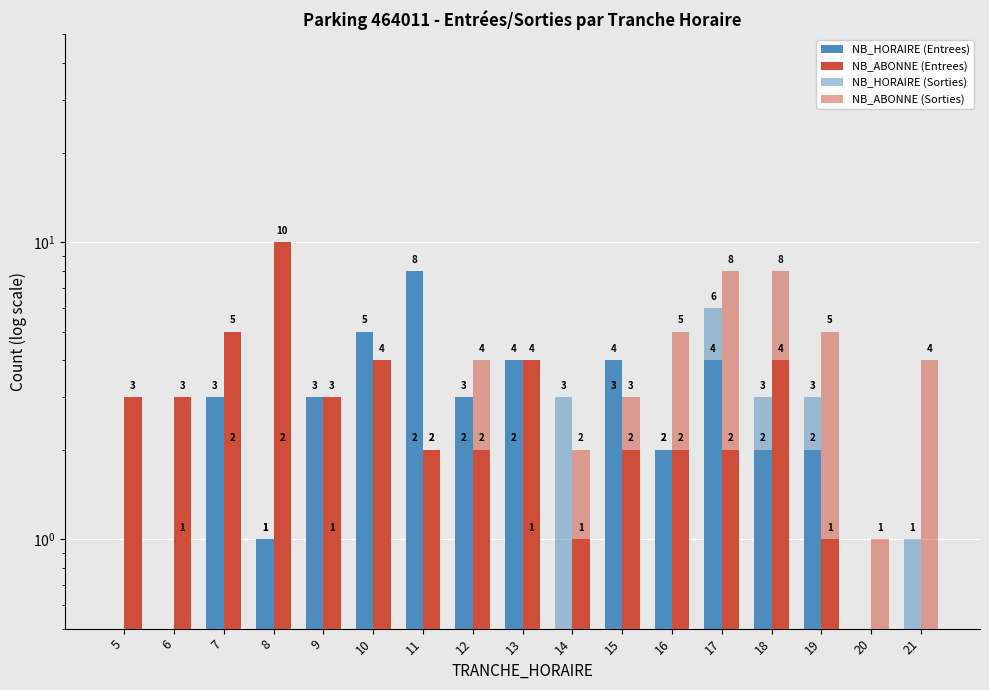

Which category has the lowest value across all series?

5